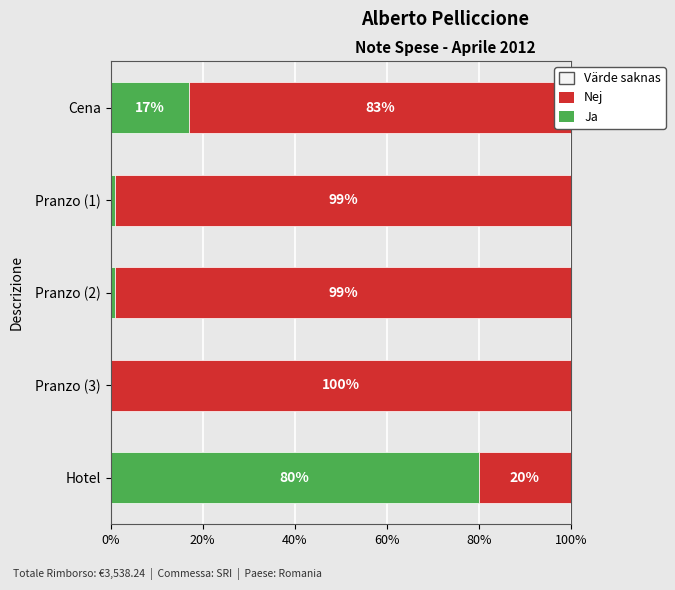

What is the maximum value for Ja?

80